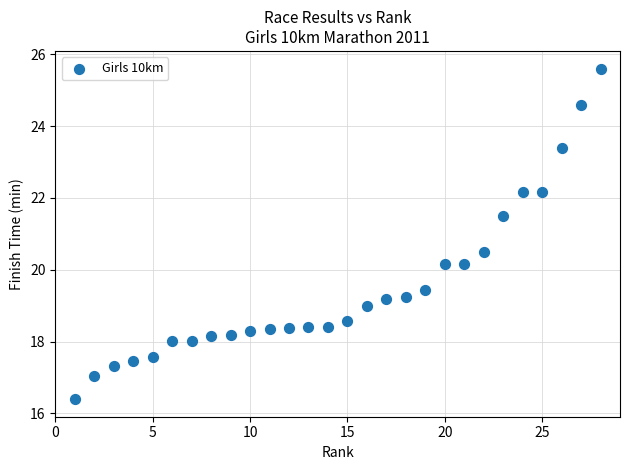

What is the range of X values (max minus min)?

27.0